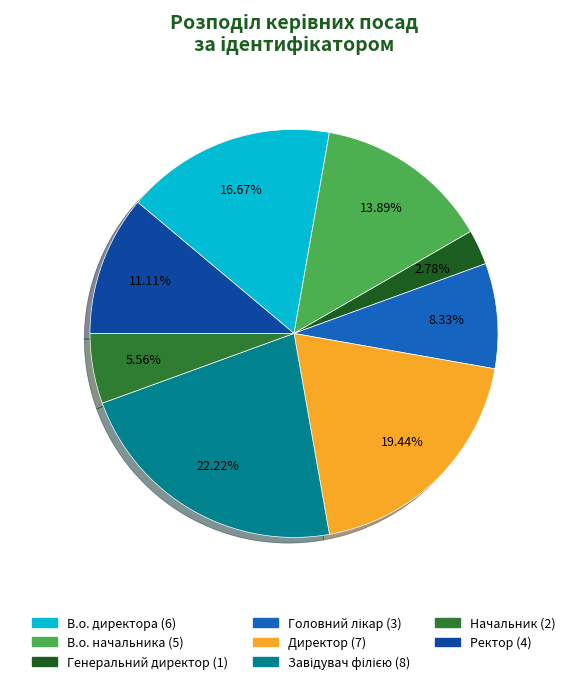

Is there a majority slice in this chart?

No